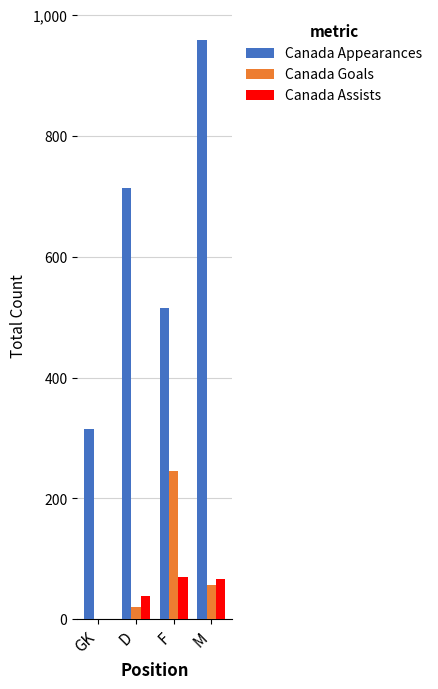

Which series has the largest total across all categories?

Canada Appearances